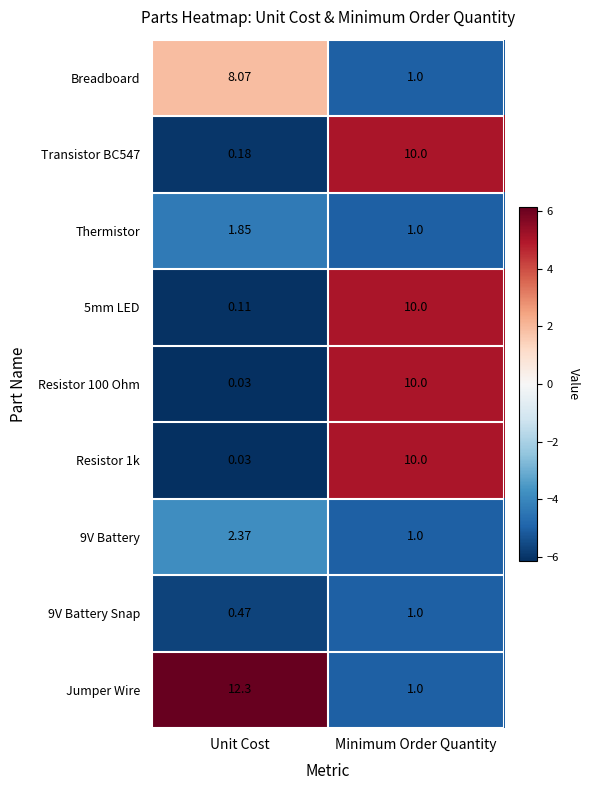

What is the difference between the highest and lowest values at Minimum Order Quantity?

9.0